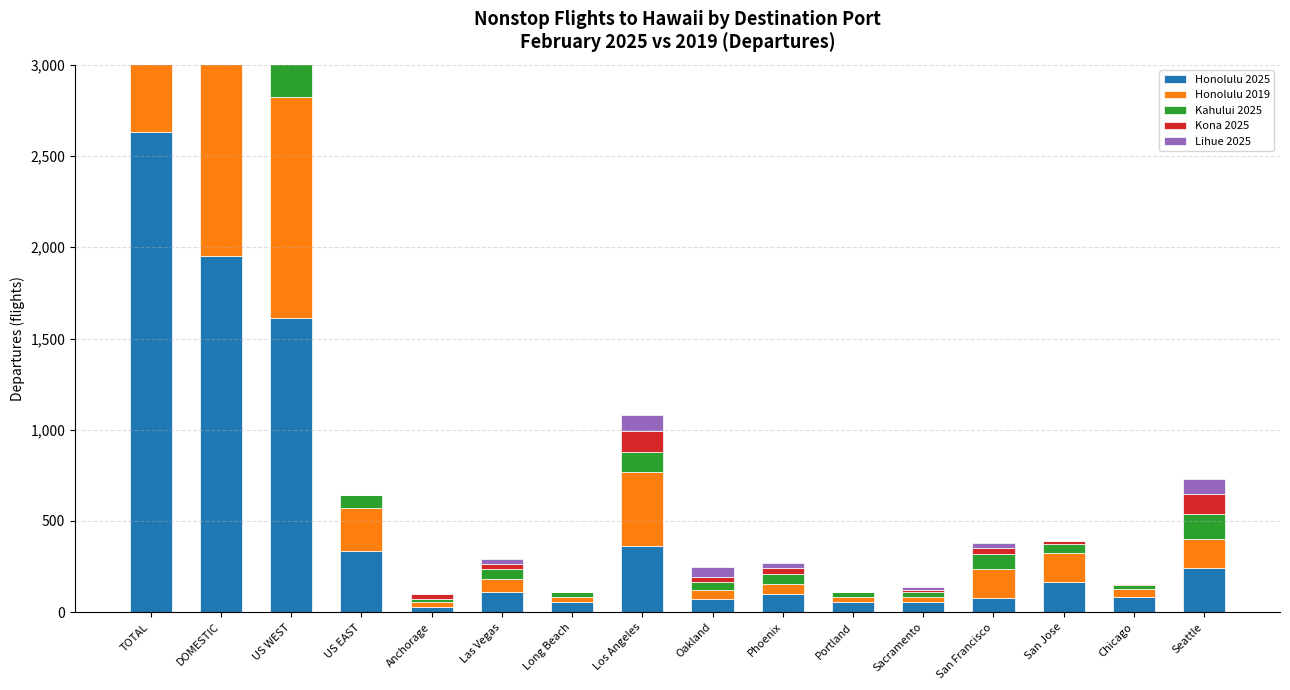

At San Jose, list the series in order from largest to smallest.

Honolulu 2025, Honolulu 2019, Kahului 2025, Kona 2025, Lihue 2025